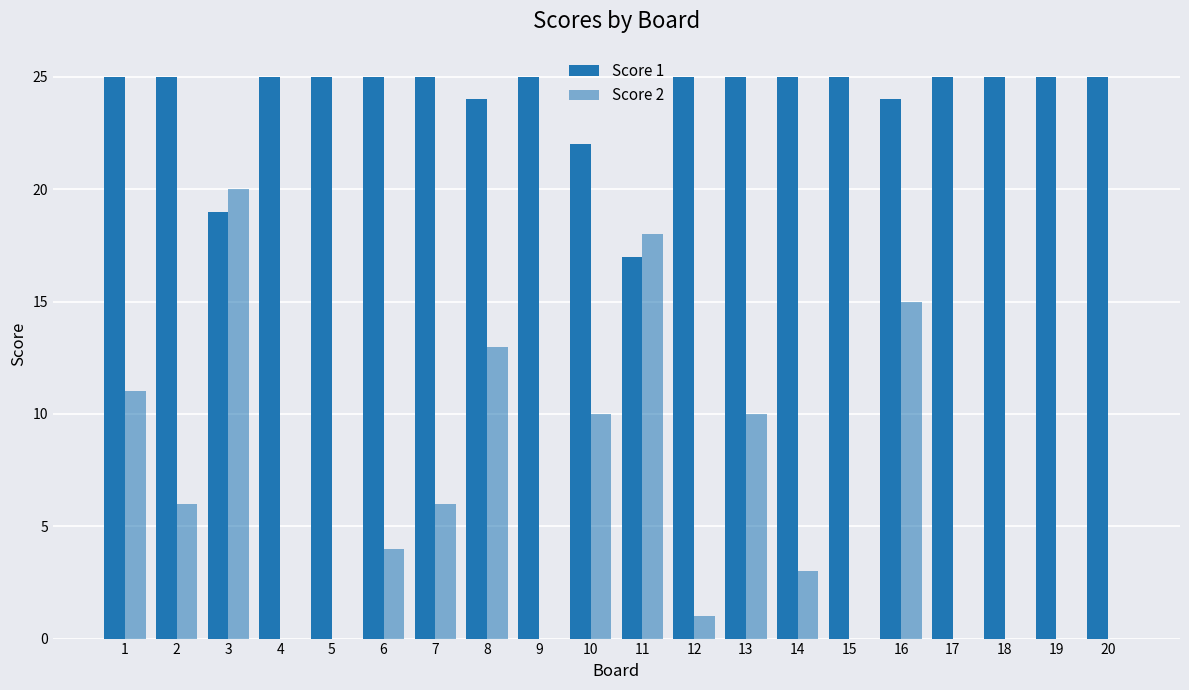

Which series changed the most between 16 and 18?

Score 2